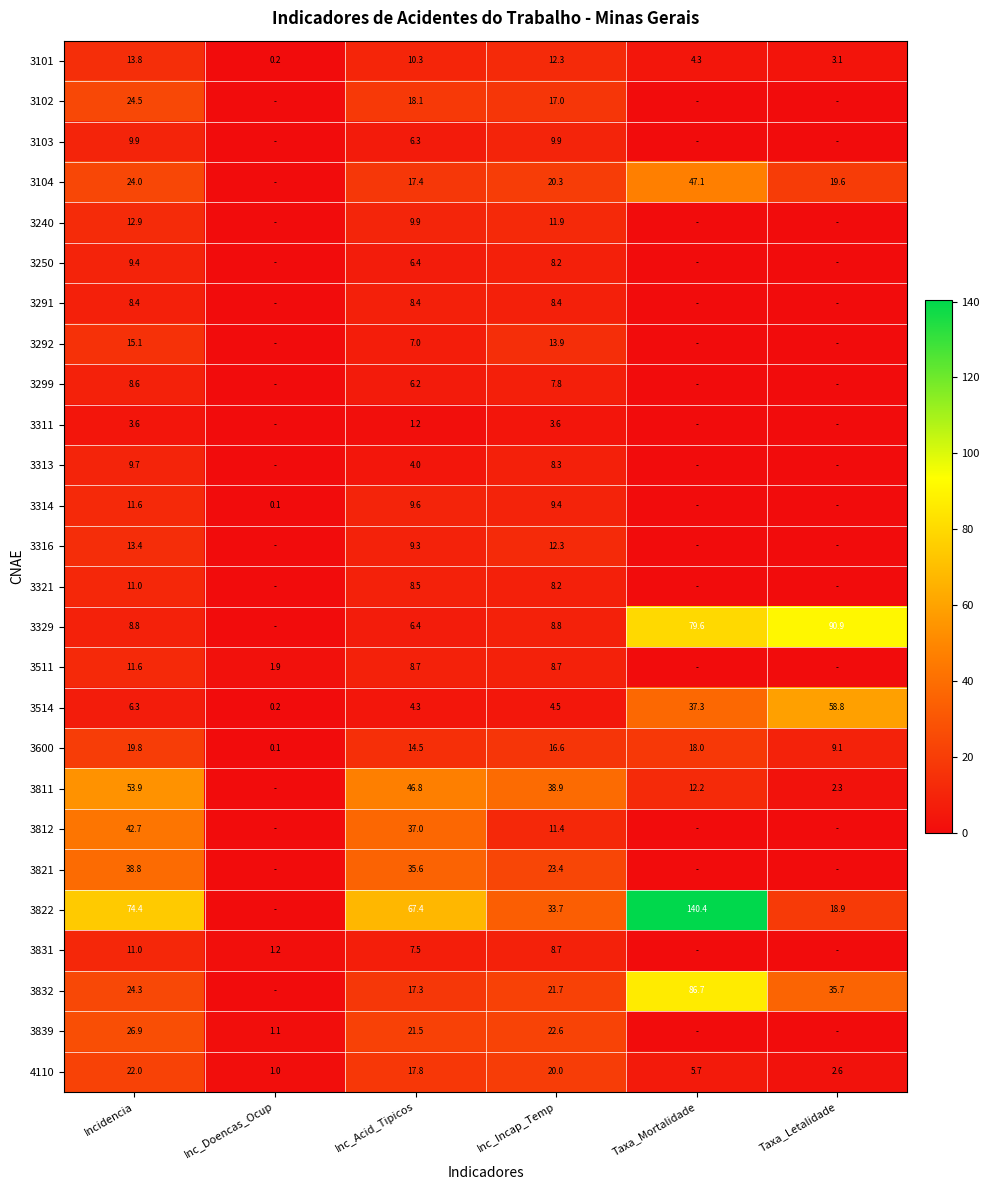

What is the maximum value shown in the chart?

140.4